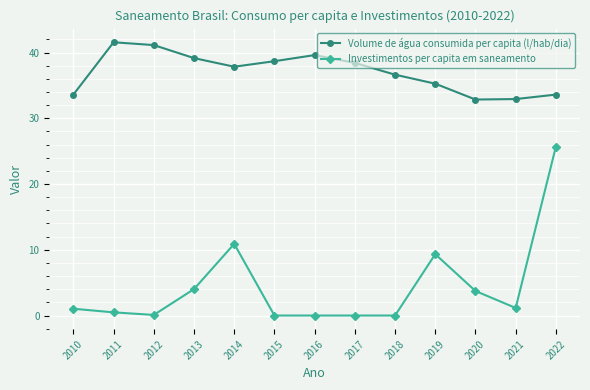

True or false: Investimentos per capita em saneamento has a value of 9.3 at 2019.

True